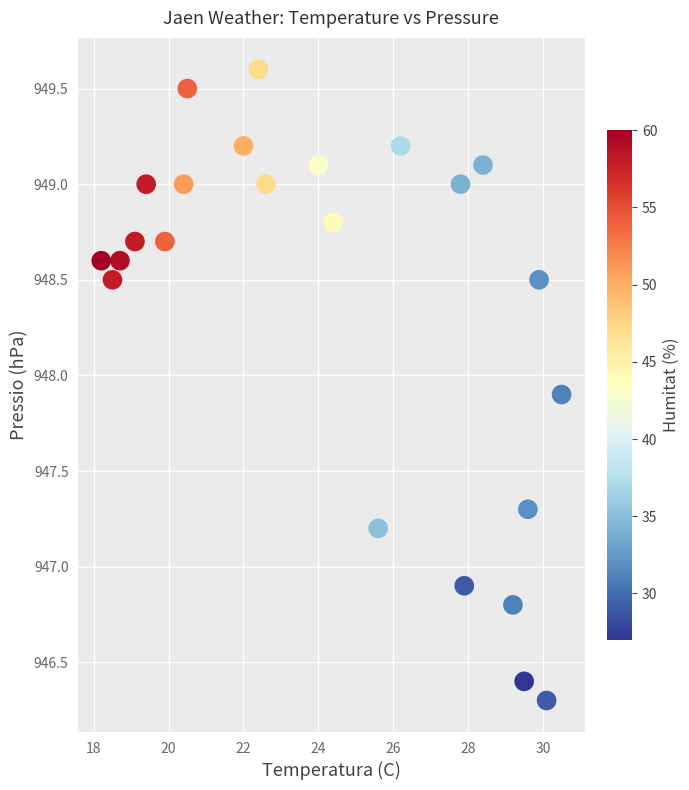

What is the range of X values (max minus min)?

12.3